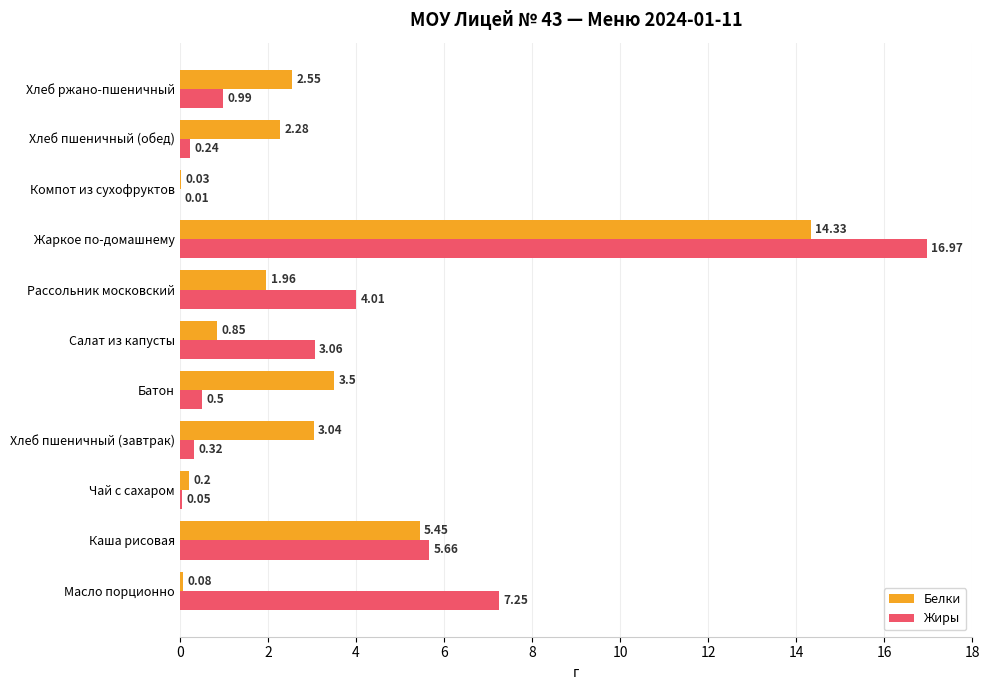

Between Масло порционно and Хлеб пшеничный (обед), which series saw the biggest shift?

Жиры